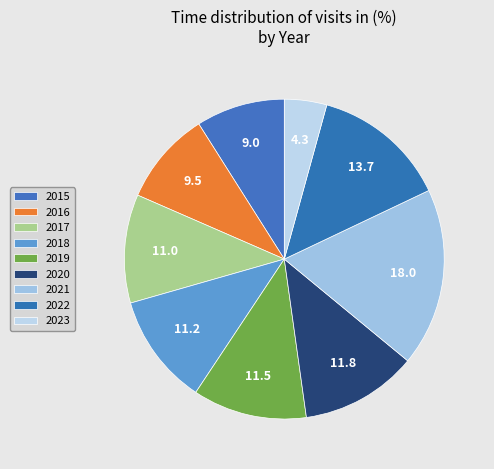

Which category has the smallest portion of the pie?

2023